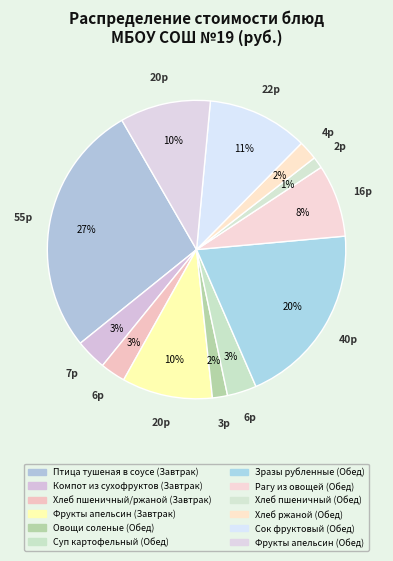

Approximately how many times larger is the value at Сок фруктовый (Обед) compared to Фрукты апельсин (Обед)?

1.1